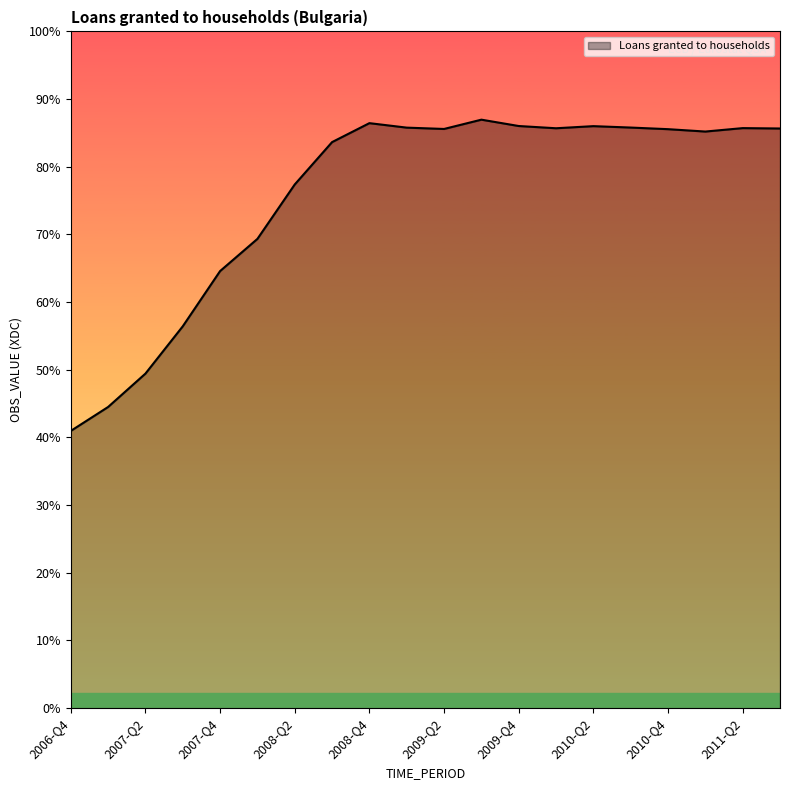

Does the chart display data point markers on the line(s)?

No